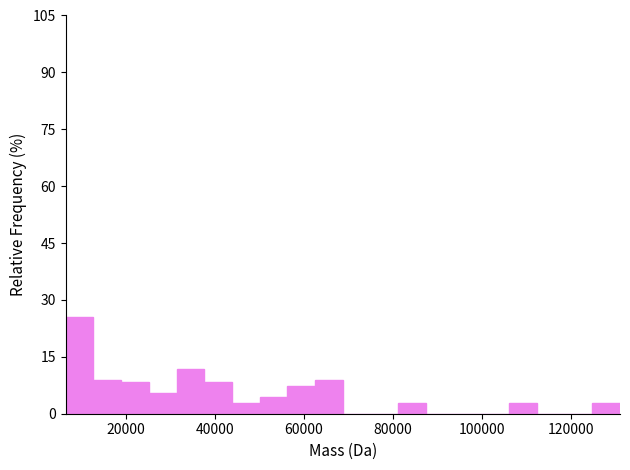

Around what value on the x-axis is the tallest bar? Give the approximate position of its centre, as read against the axis.

10000